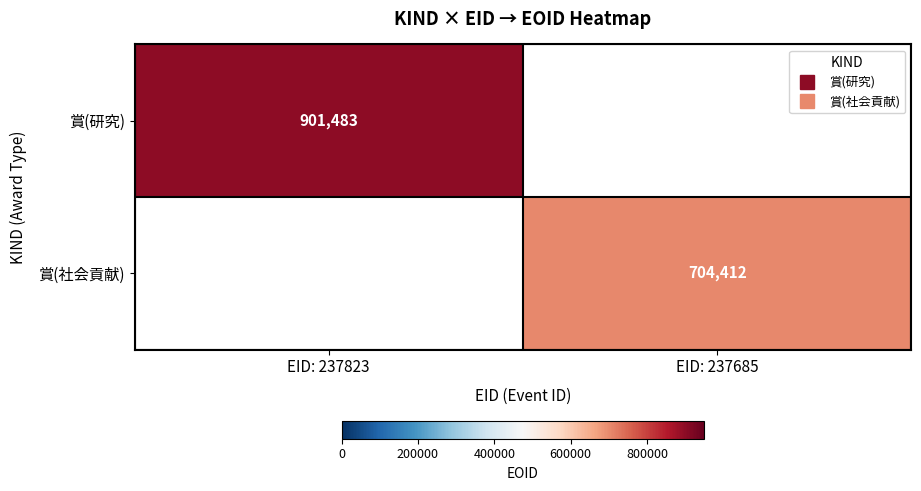

Rank the series by their average value, from highest to lowest.

賞(研究), 賞(社会貢献)